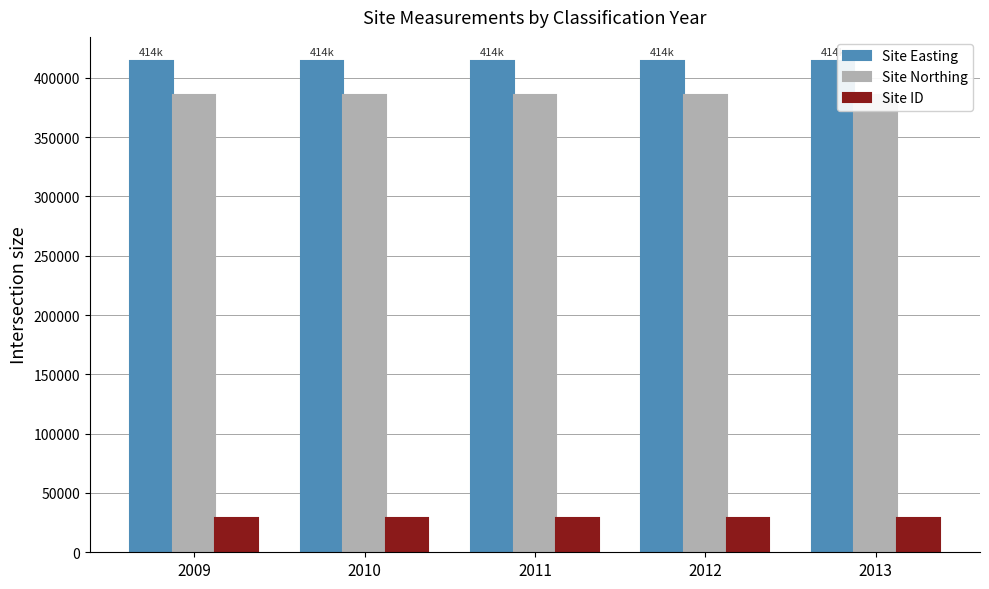

What is the value of the Site Northing bar at the 5th from the left?

385531